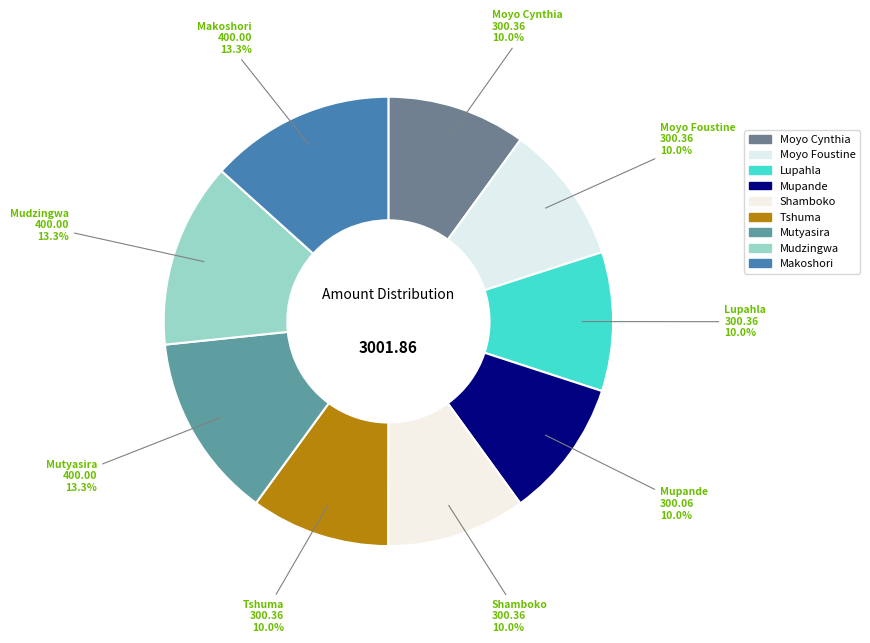

Count the number of slices in the pie.

9